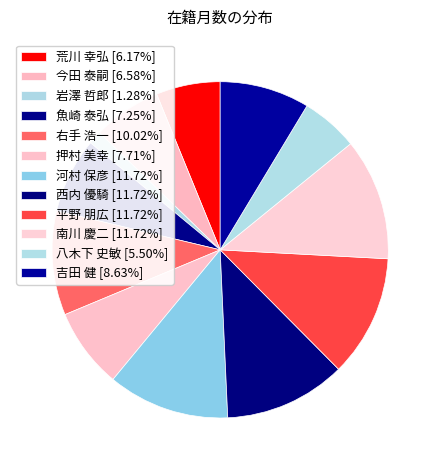

What percentage is the 今田 泰嗣 slice, to the nearest percent?

7%